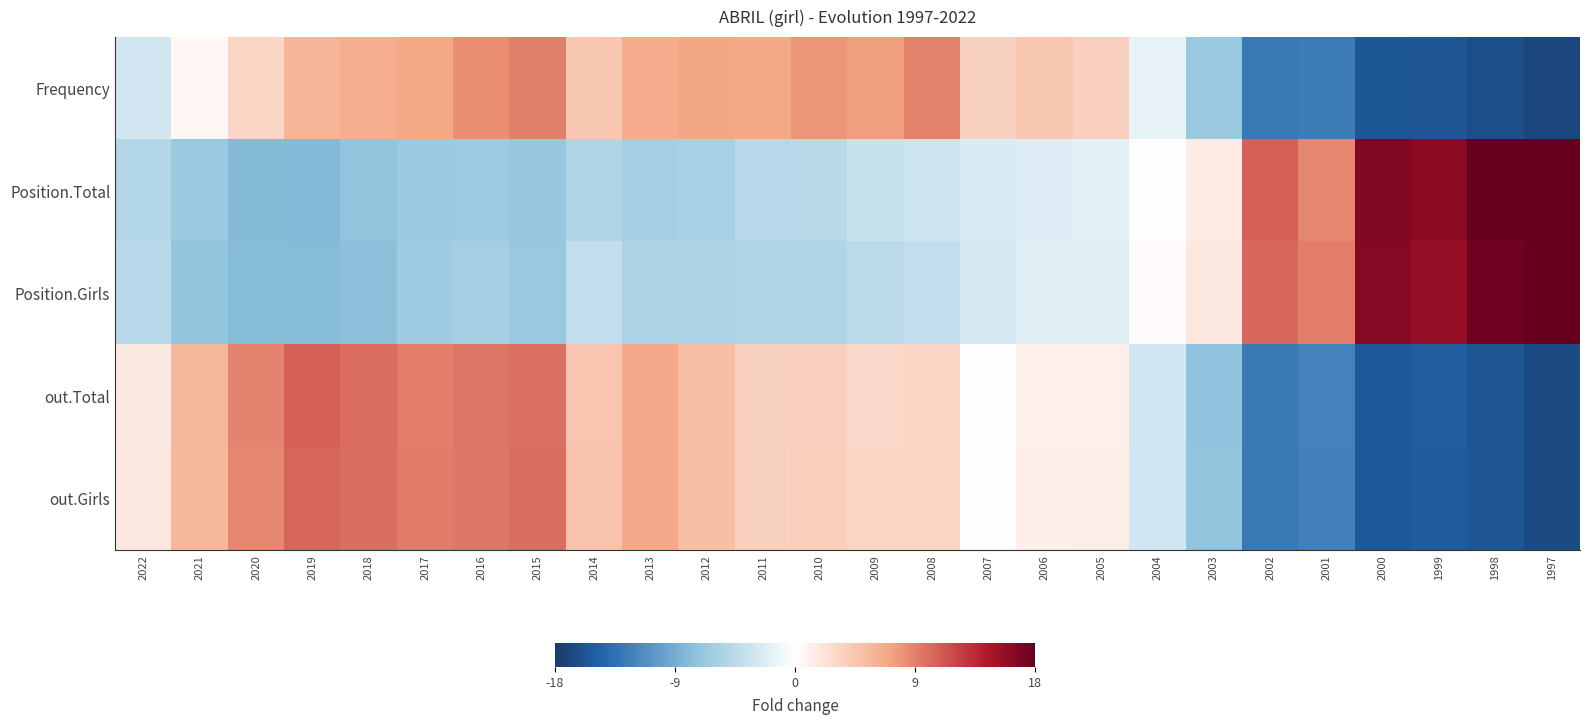

Which series changed the most between 2015 and 2010?

out.Total